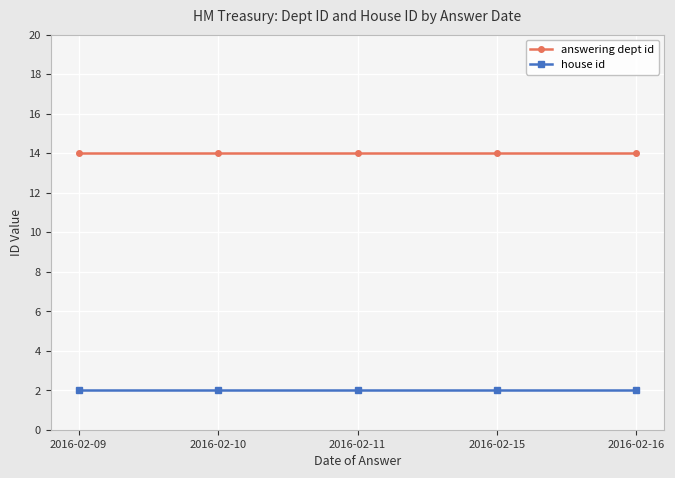

What is the difference between the highest and lowest values at 2016-02-15?

12